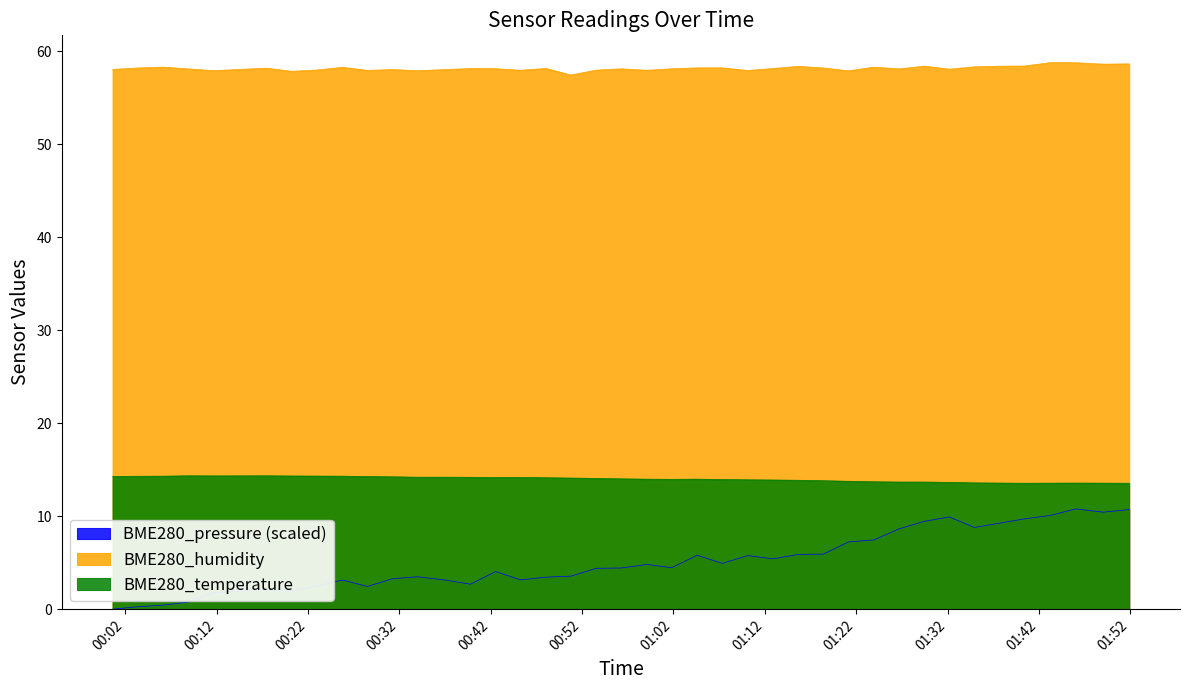

True or false: BME280_humidity and BME280_pressure intersect in this chart.

False